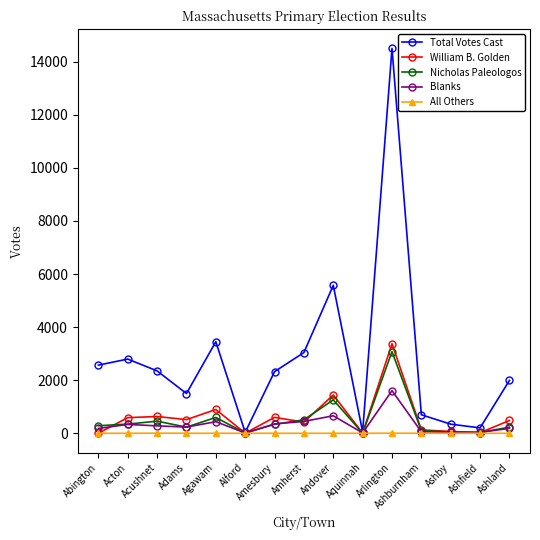

How many intersections are there between Nicholas Paleologos and Blanks?

8